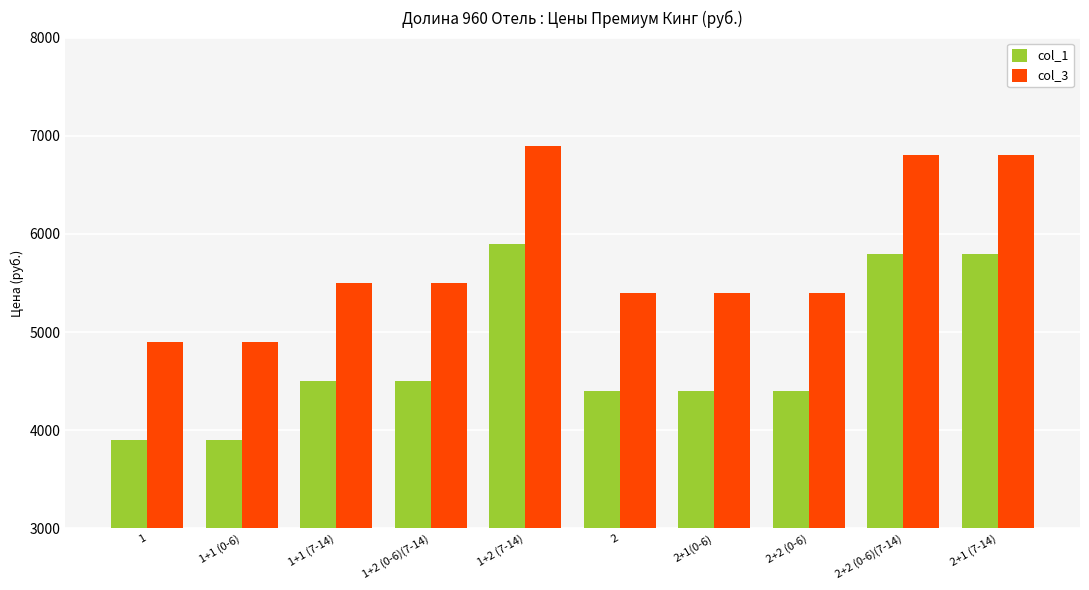

The value of col_1 at 1+2 (0-6)(7-14) is 4500. True or false?

True